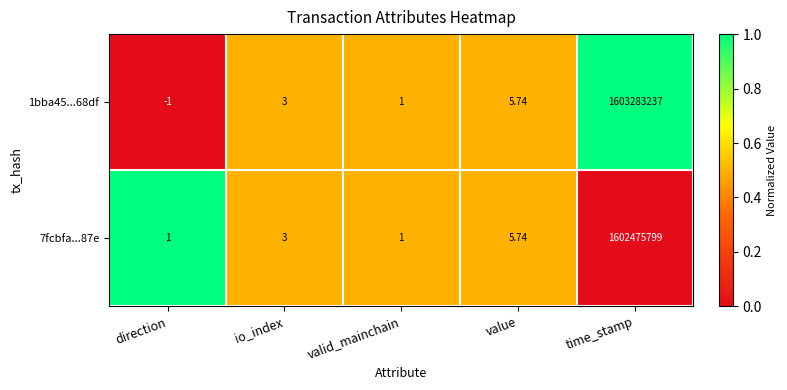

At which category is the sum across all series the highest?

time_stamp